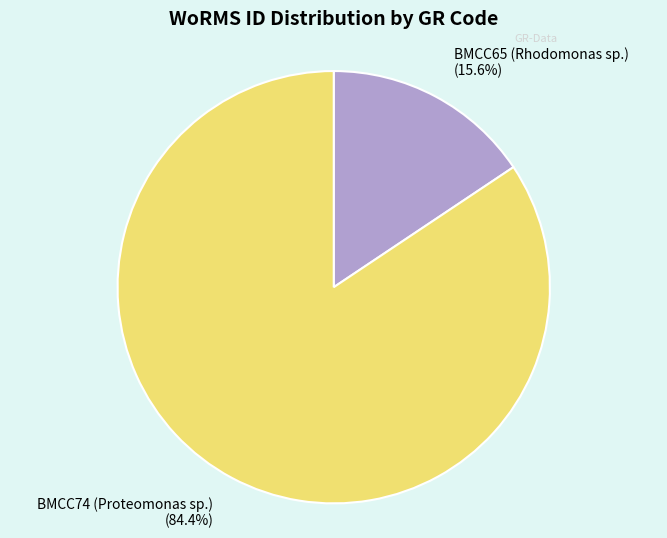

How much of the chart is everything except BMCC74 (Proteomonas sp.)?

15.6%